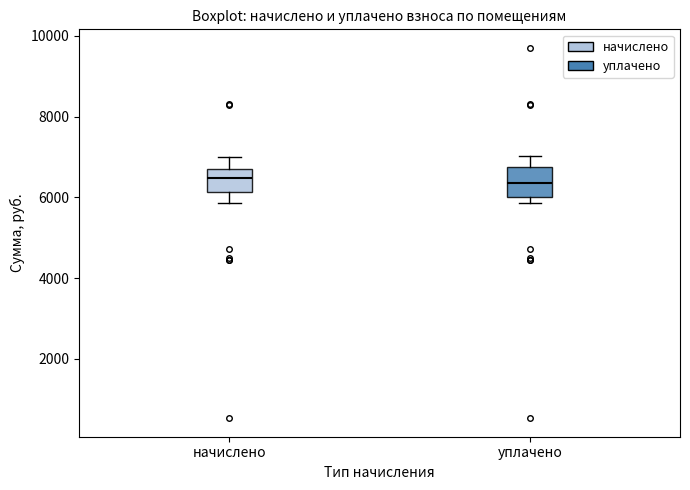

Reading left to right, read every box against the y-axis: the position of its median line, the range the box covers, and the ends of its whiskers. The values are not printed on the chart, so give them approximately, as read against the axis.

начислено: median 6400, box 6200 to 6800, whiskers 5800 to 7000
уплачено: median 6400, box 6000 to 6800, whiskers 5800 to 7000